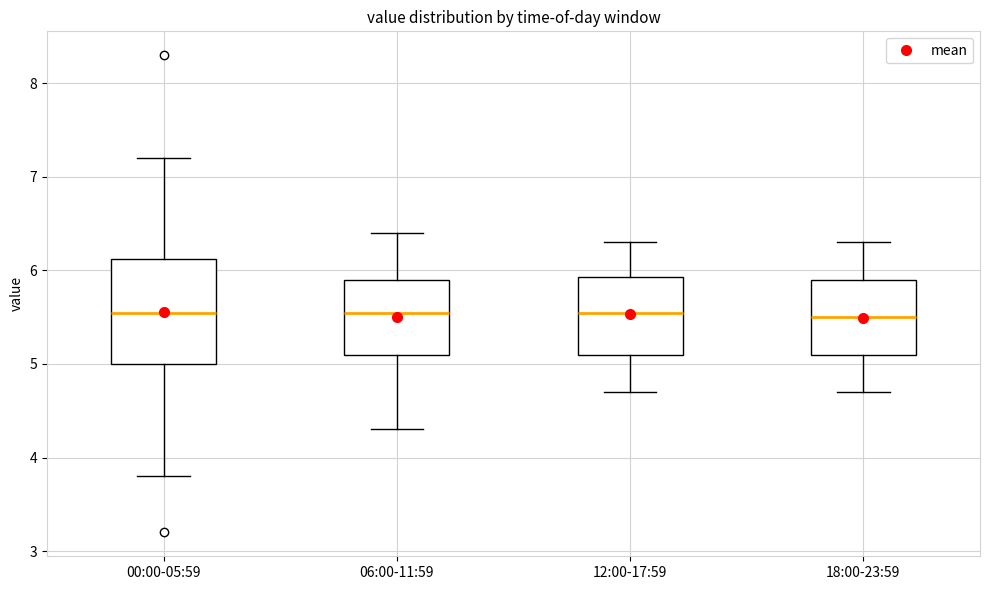

Where is the lower edge of the box for 00:00-05:59 on the y-axis? The values are not printed on the chart, so give them approximately, as read against the axis.

5.0